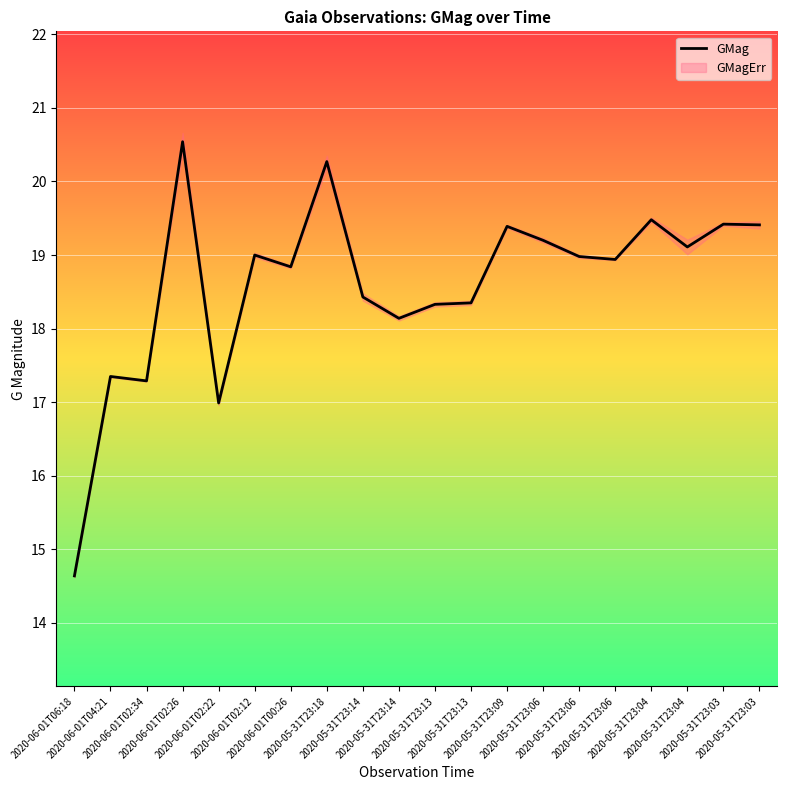

How many values are below 18?

4